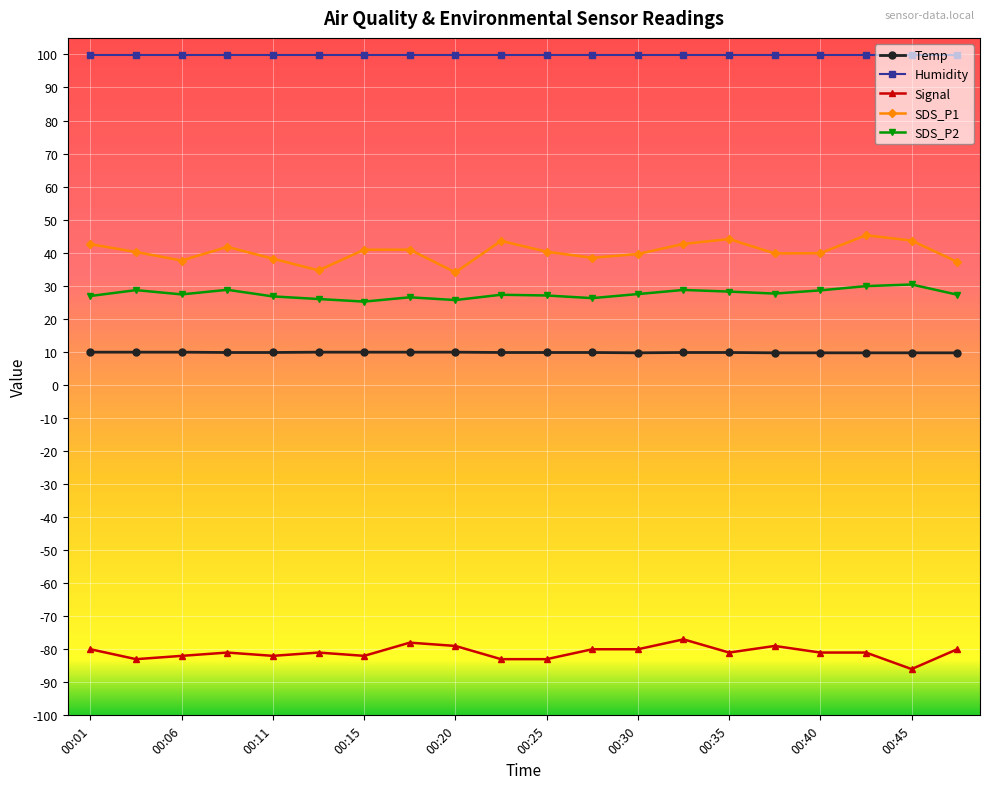

What is the value of the Signal point at the 7th from the left?

-82.0